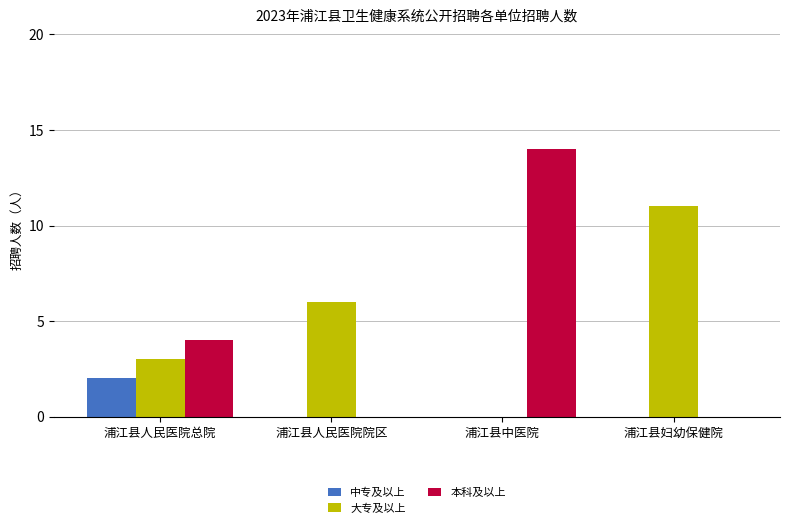

Which series changed the most between 浦江县人民医院院区 and 浦江县妇幼保健院?

大专及以上